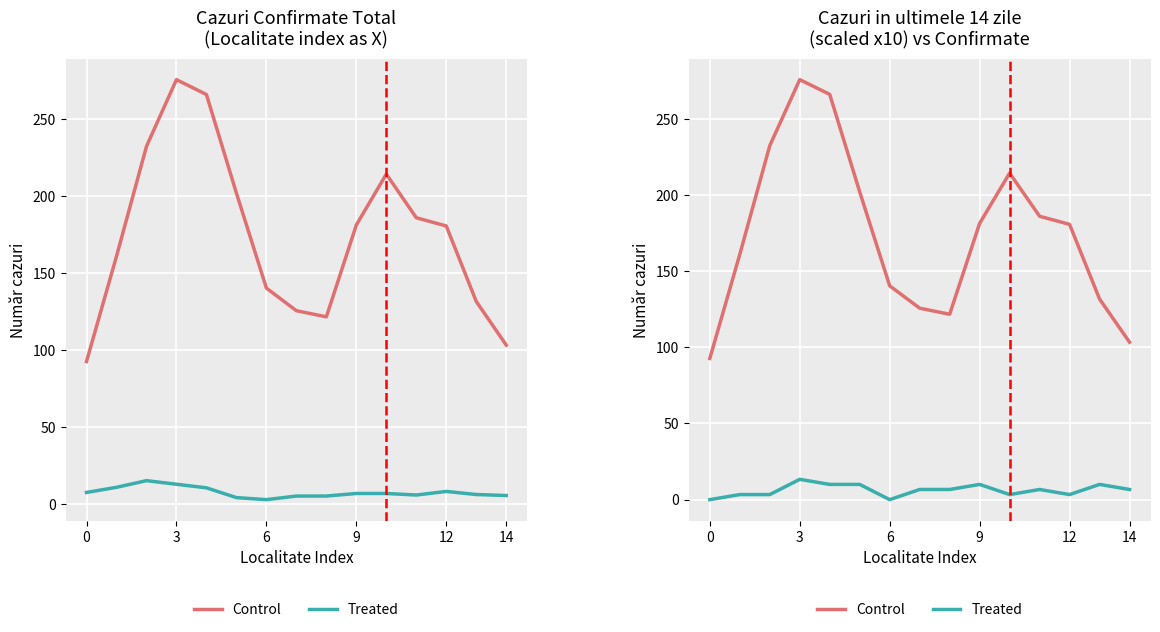

How many positive values does the Treated series have?

13